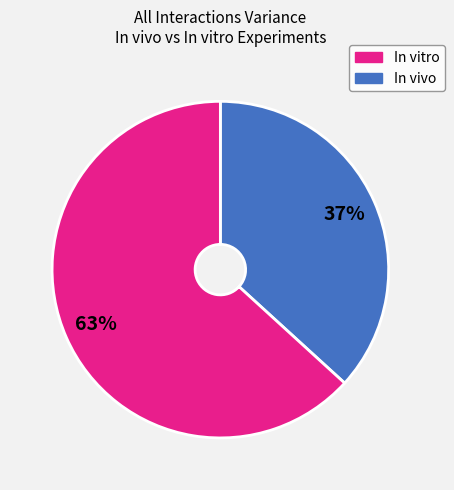

How many segments does this pie chart have?

2